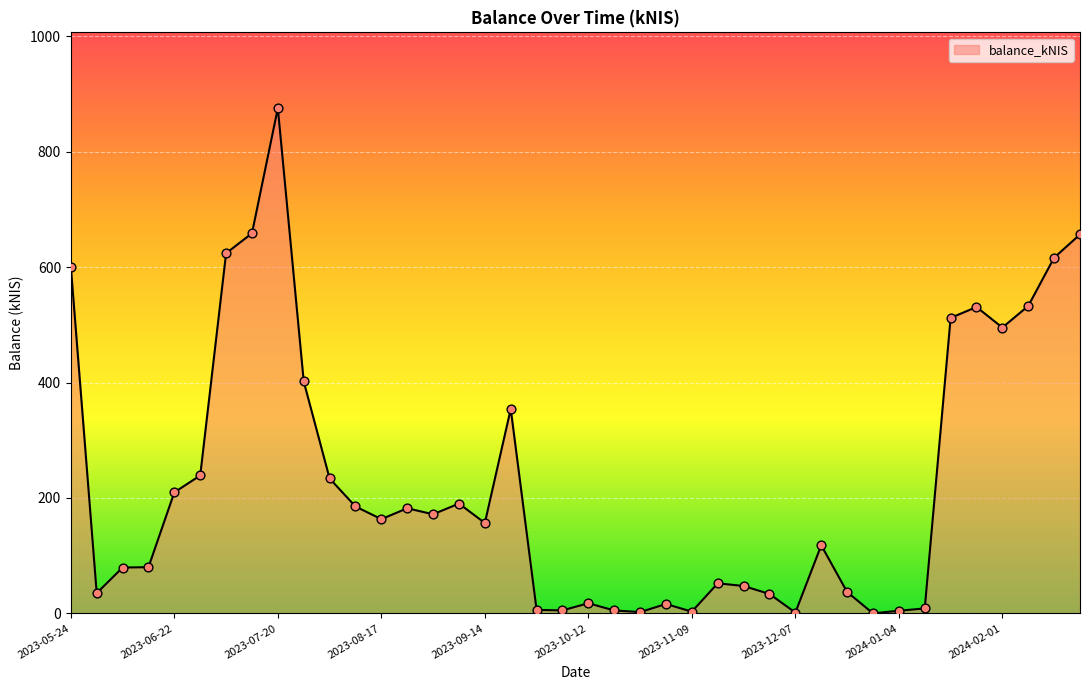

What is the greatest value displayed?

875.6